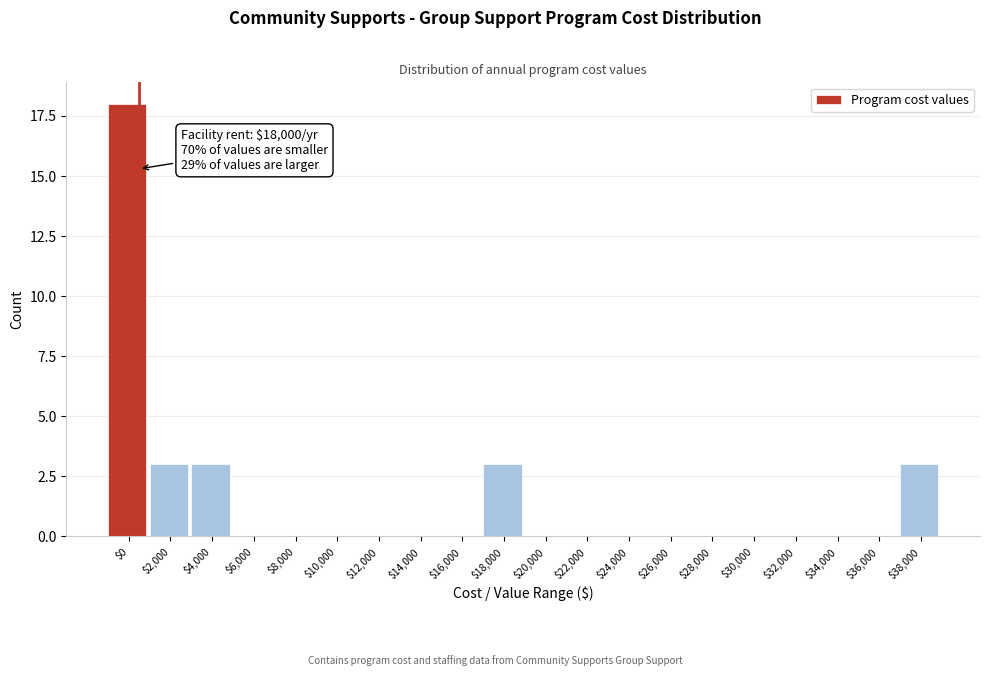

Which category has the highest value across all series?

$0